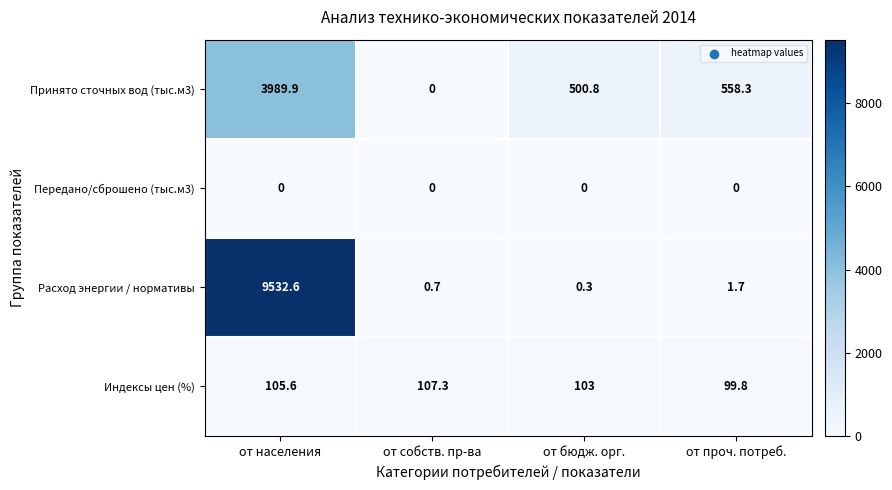

Is it true that Принято сточных вод (тыс.м3) equals 558.3 at от проч. потреб.?

True